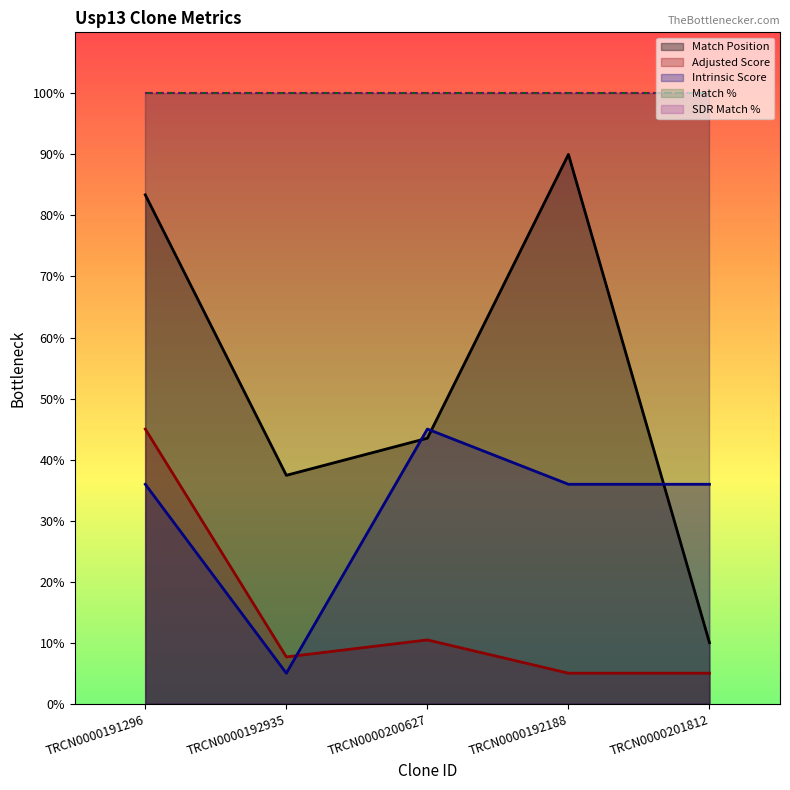

Reading left to right, list all the values displayed in this chart.

Match Position: 83.4	37.4	43.5	90.0	10.0
Adjusted Score: 45.0	7.7	10.5	5.0	5.0
Intrinsic Score: 36.0	5.0	45.0	36.0	36.0